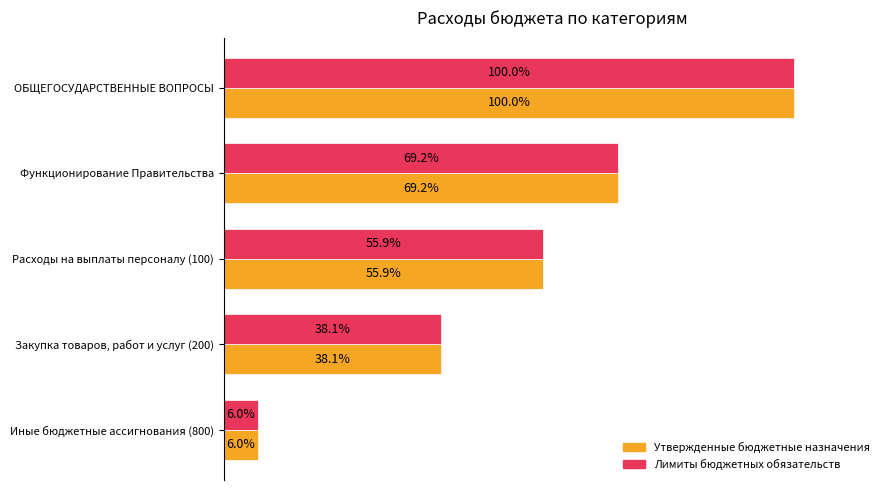

Where is Лимиты бюджетных обязательств nearest to the value 53?

Расходы на выплаты персоналу (100)